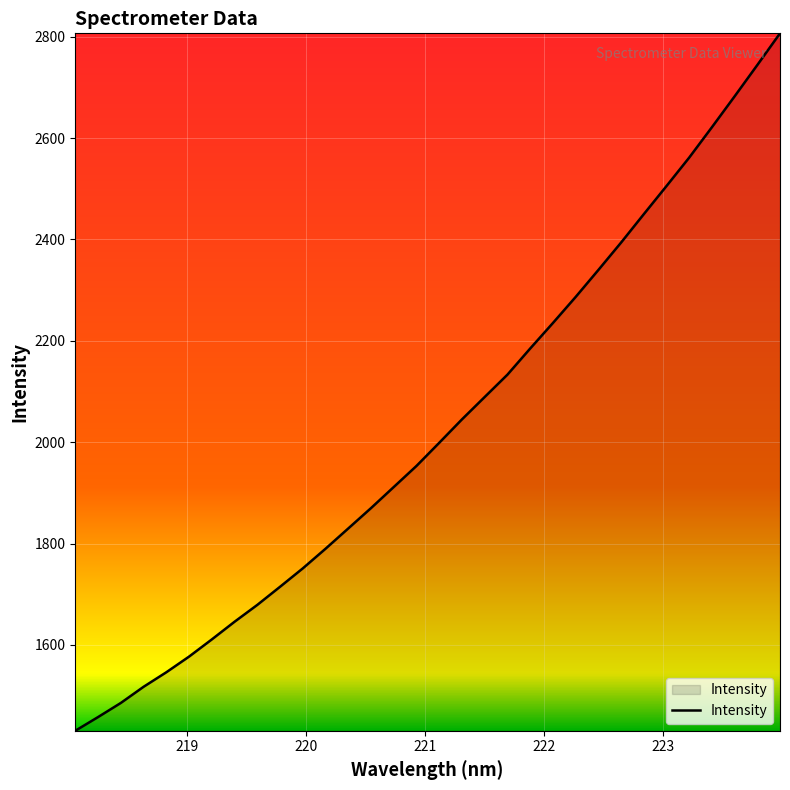

What is the maximum value shown in the chart?

2806.8